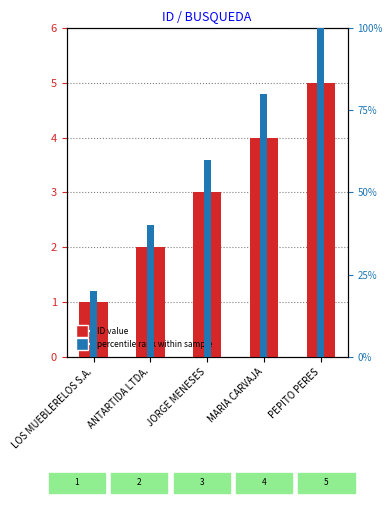

Which label corresponds to the largest value in the chart?

PEPITO PERES